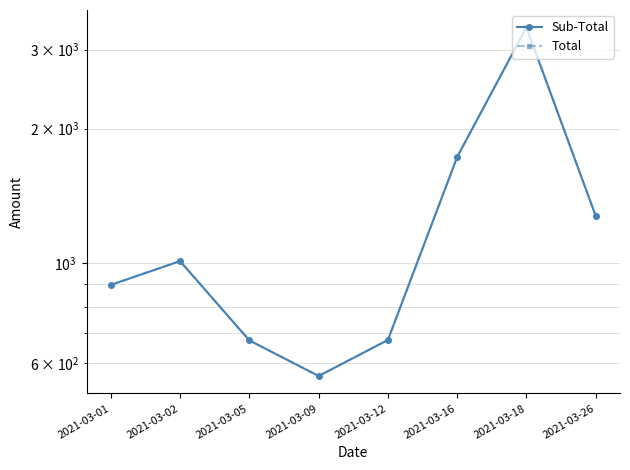

Reading left to right, transcribe all the data shown in this chart.

Sub-Total: 895.5	1012.1	673.4	560.7	674.8	1728.7	3364.1	1275.9
Total: 895.5	1012.1	673.4	560.7	674.8	1728.7	3364.1	1275.9